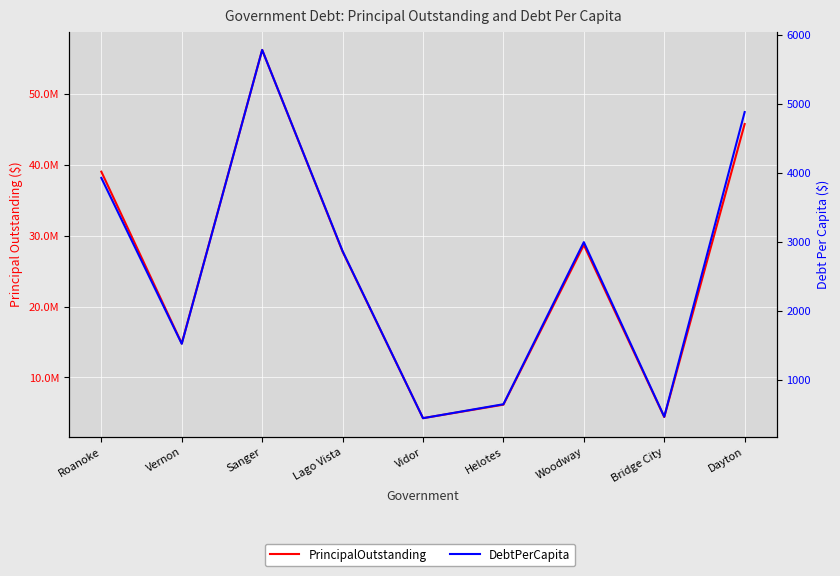

Reading left to right, list all the values displayed in this chart.

PrincipalOutstanding: Roanoke=39010000.0	Vernon=14795000.0	Sanger=56175000.0	Lago Vista=27740000.0	Vidor=4260000.0	Helotes=6165000.0	Woodway=28680000.0	Bridge City=4420000.0	Dayton=45730000.0
DebtPerCapita: Roanoke=3923.4	Vernon=1518.2	Sanger=5778.7	Lago Vista=2862.2	Vidor=440.2	Helotes=642.4	Woodway=2992.2	Bridge City=461.7	Dayton=4877.9